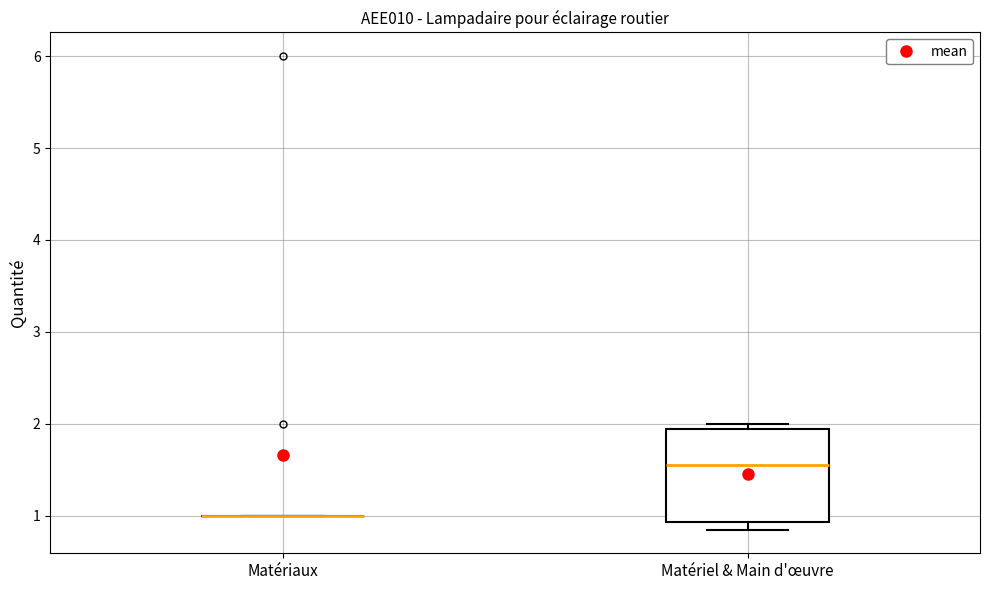

Reading left to right, read every box against the y-axis: the position of its median line, the range the box covers, and the ends of its whiskers. The values are not printed on the chart, so give them approximately, as read against the axis.

Matériaux: box collapsed to a line at 1.0, whiskers 1.0 to 1.0
Matériel & Main d'œuvre: median 1.6, box 0.9 to 1.9, whiskers 0.9 (just below the box's lower edge) to 2.0